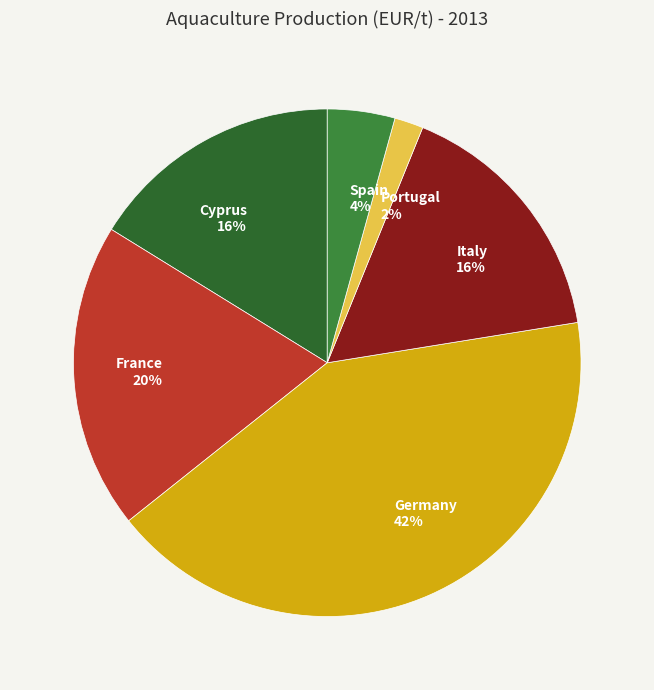

Do Italy and Cyprus together represent more than half of the pie?

No